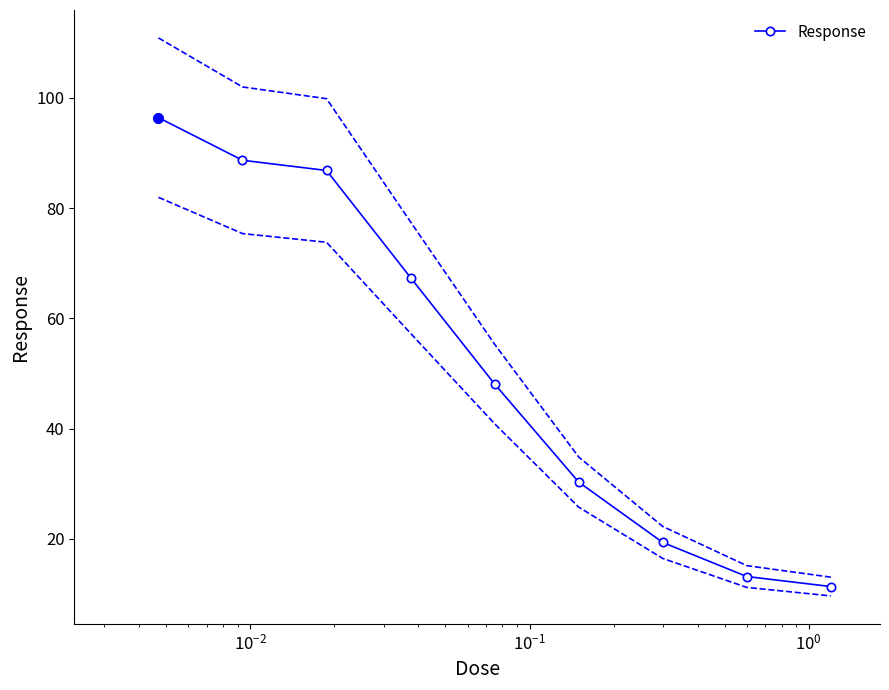

True or false: the data has more than 2 interior local peaks.

False